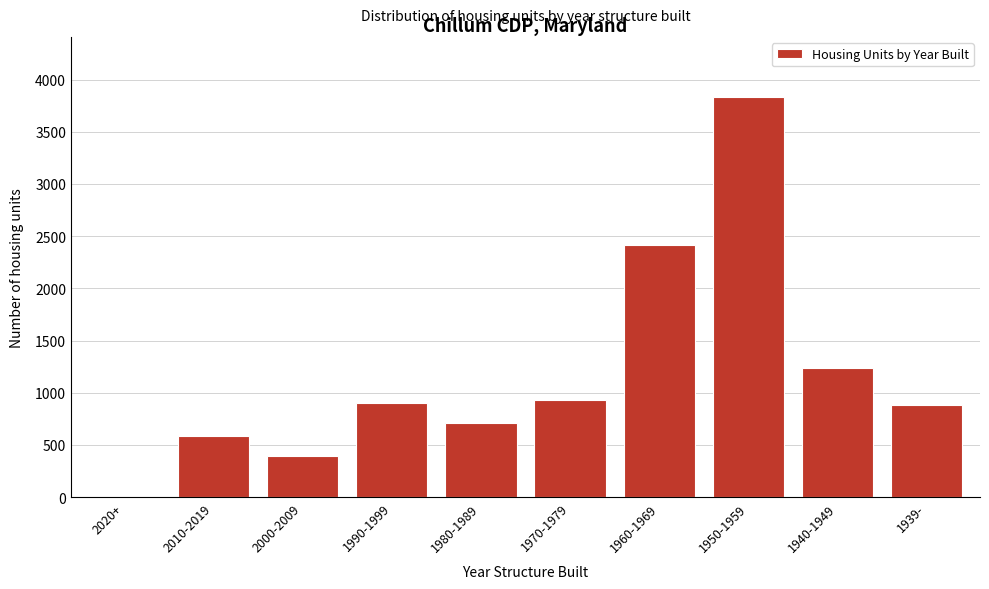

Reading left to right, list all the values displayed in this chart.

2020+=0	2010-2019=584	2000-2009=399	1990-1999=907	1980-1989=711	1970-1979=933	1960-1969=2417	1950-1959=3834	1940-1949=1240	1939-=885